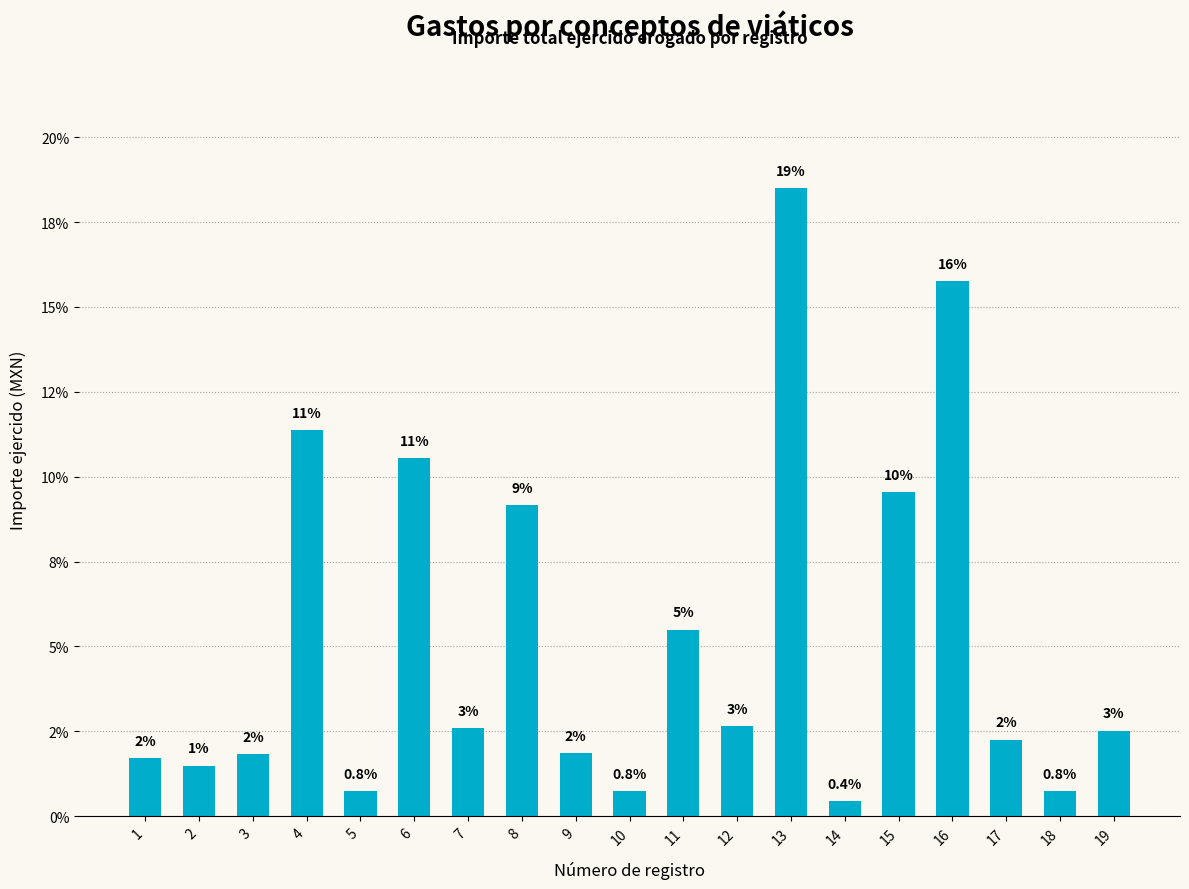

At which label does the data first exceed 2?

4